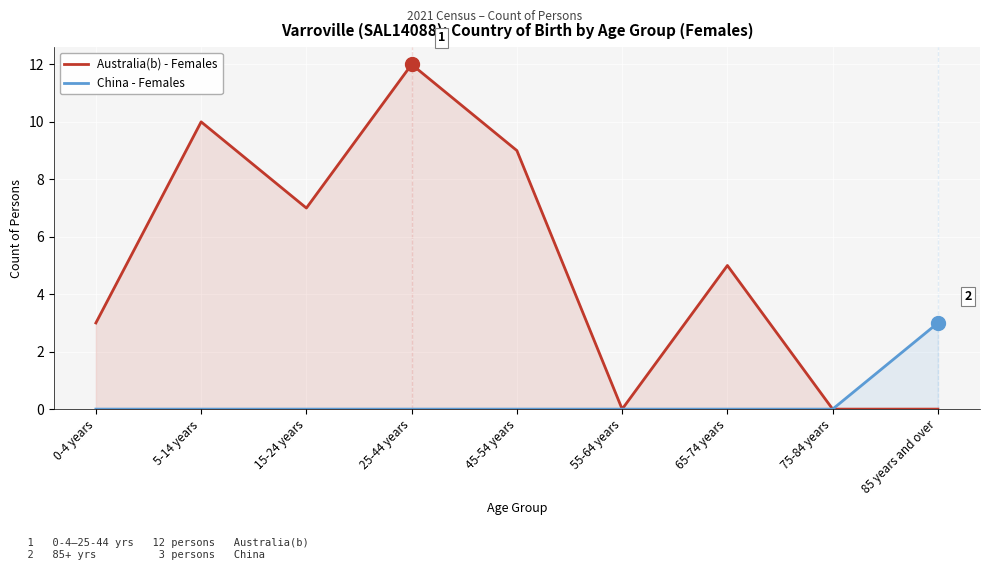

What are all the series names shown in the legend?

Australia(b) - Females, China - Females